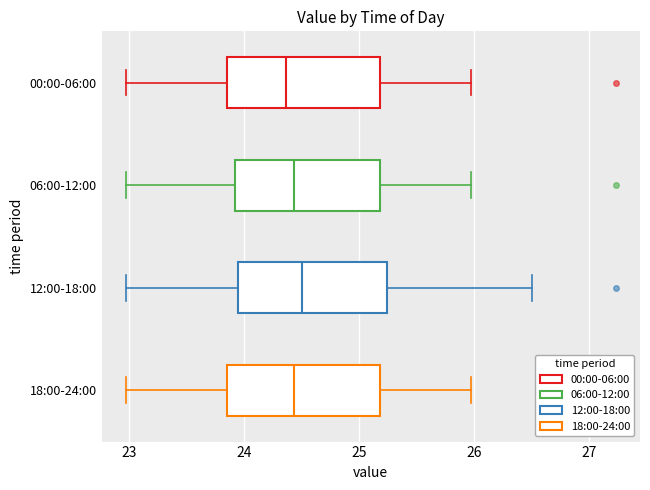

Where is the right edge of the box for 12:00-18:00 on the x-axis? The values are not printed on the chart, so give them approximately, as read against the axis.

25.2